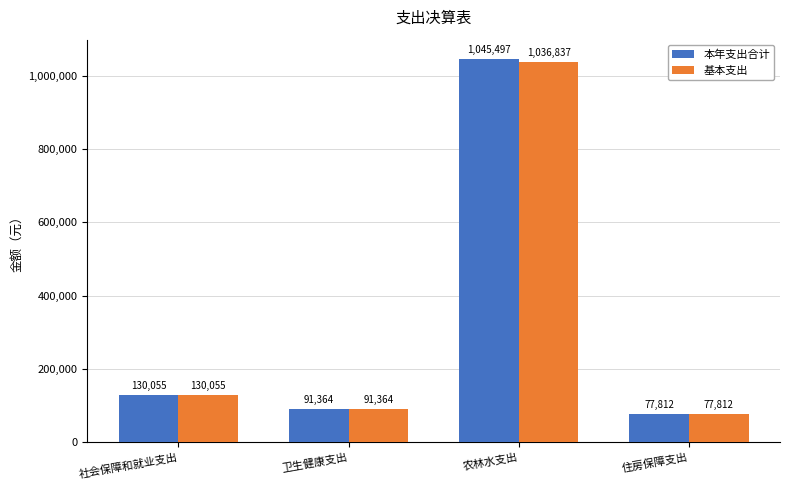

The value of 基本支出 at 社会保障和就业支出 is 130055.0. True or false?

True